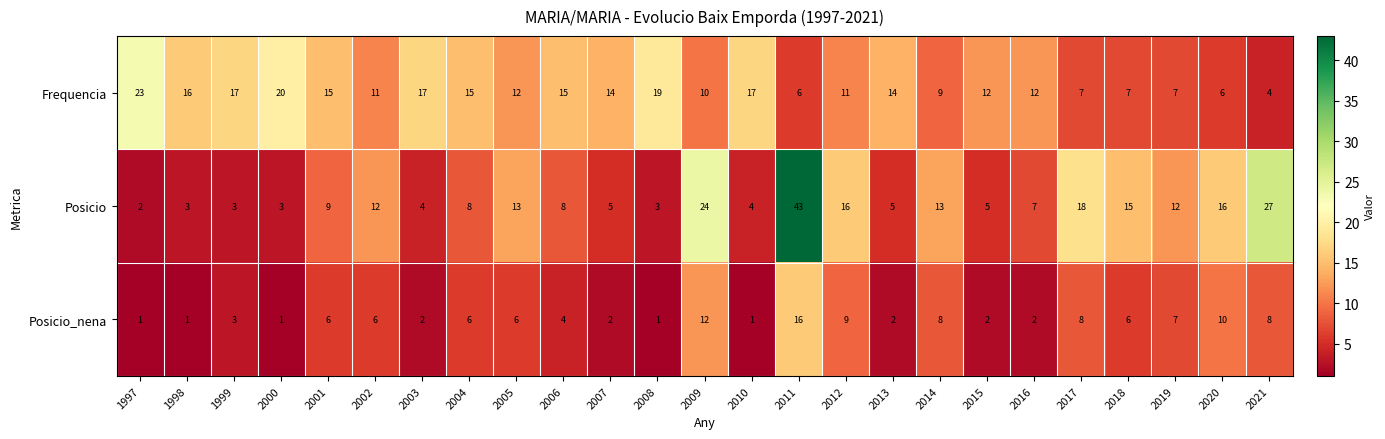

What is the difference between the maximum and minimum values in the Posicio series?

41